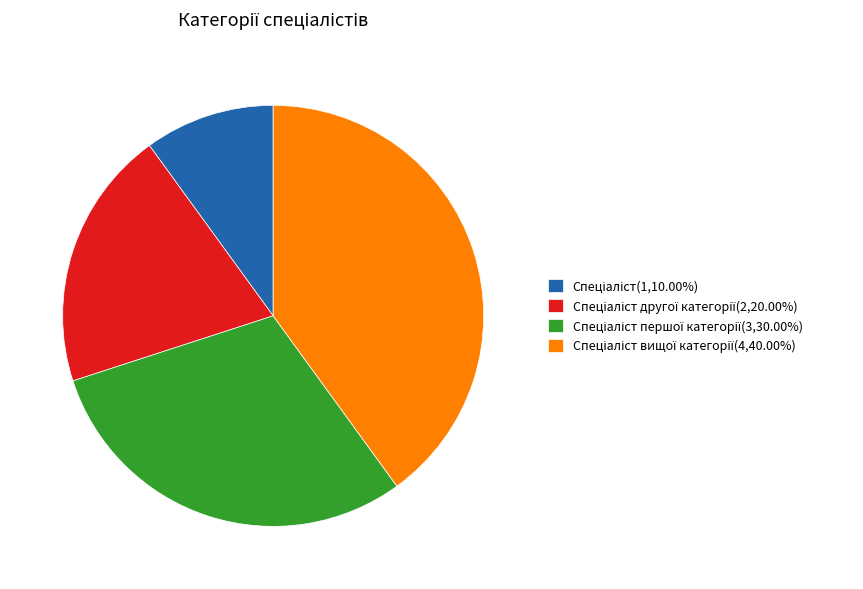

Is there a majority slice in this chart?

No